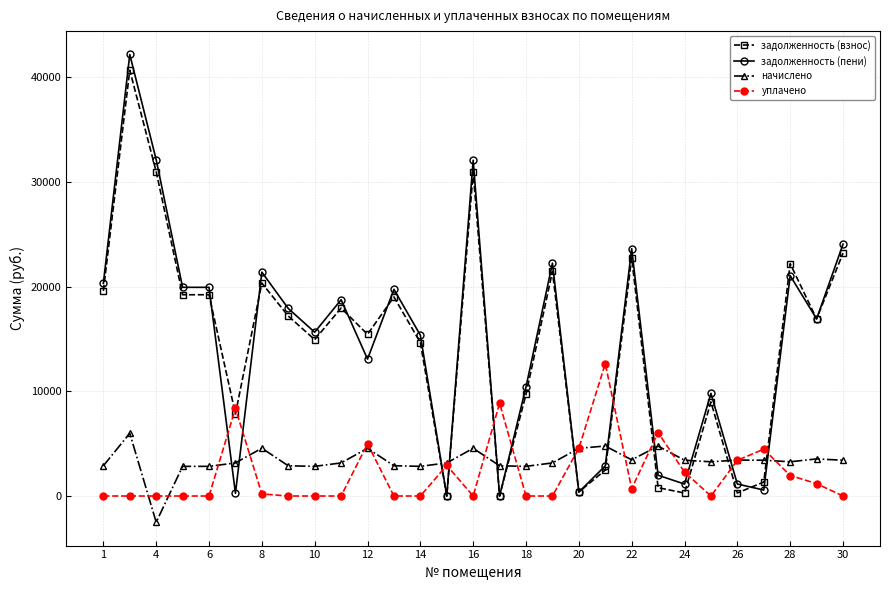

How many data points does each series have?

29